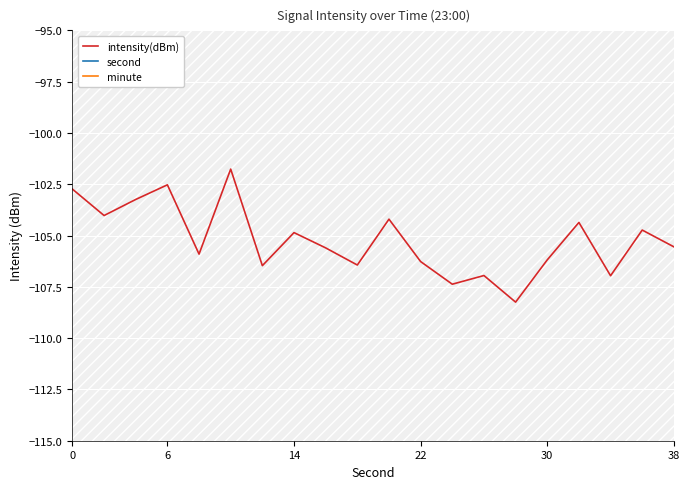

True or false: minute and second intersect in this chart.

False